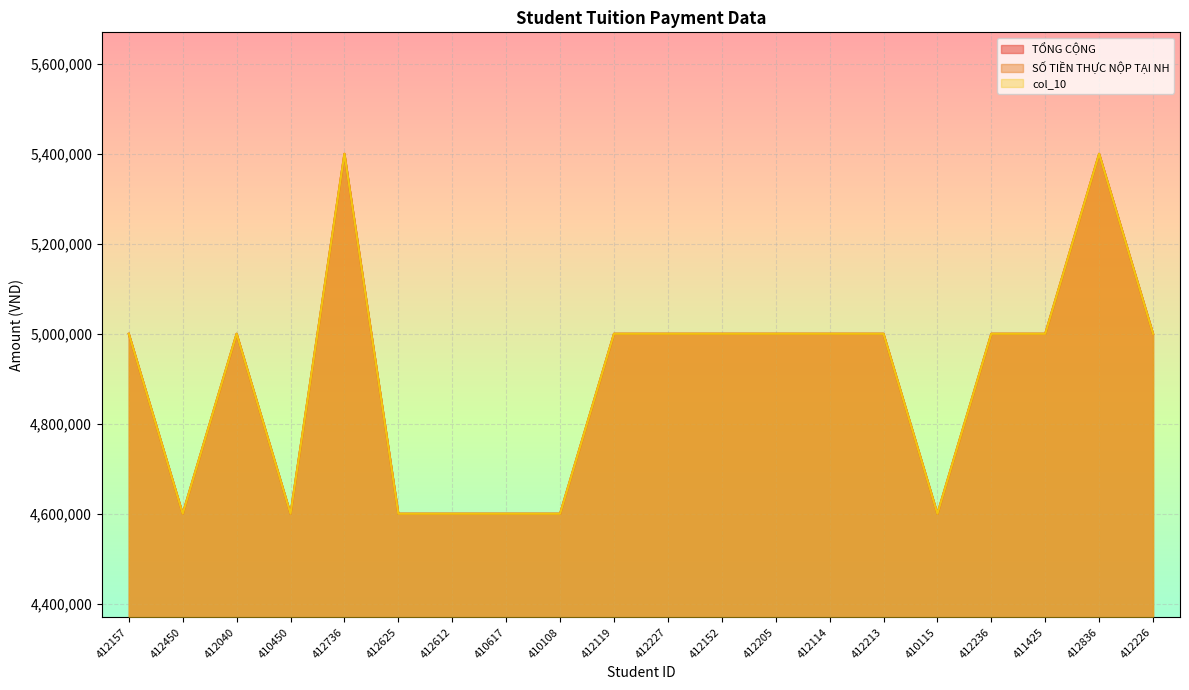

Where does the col_10 series first go above 5000000?

412736